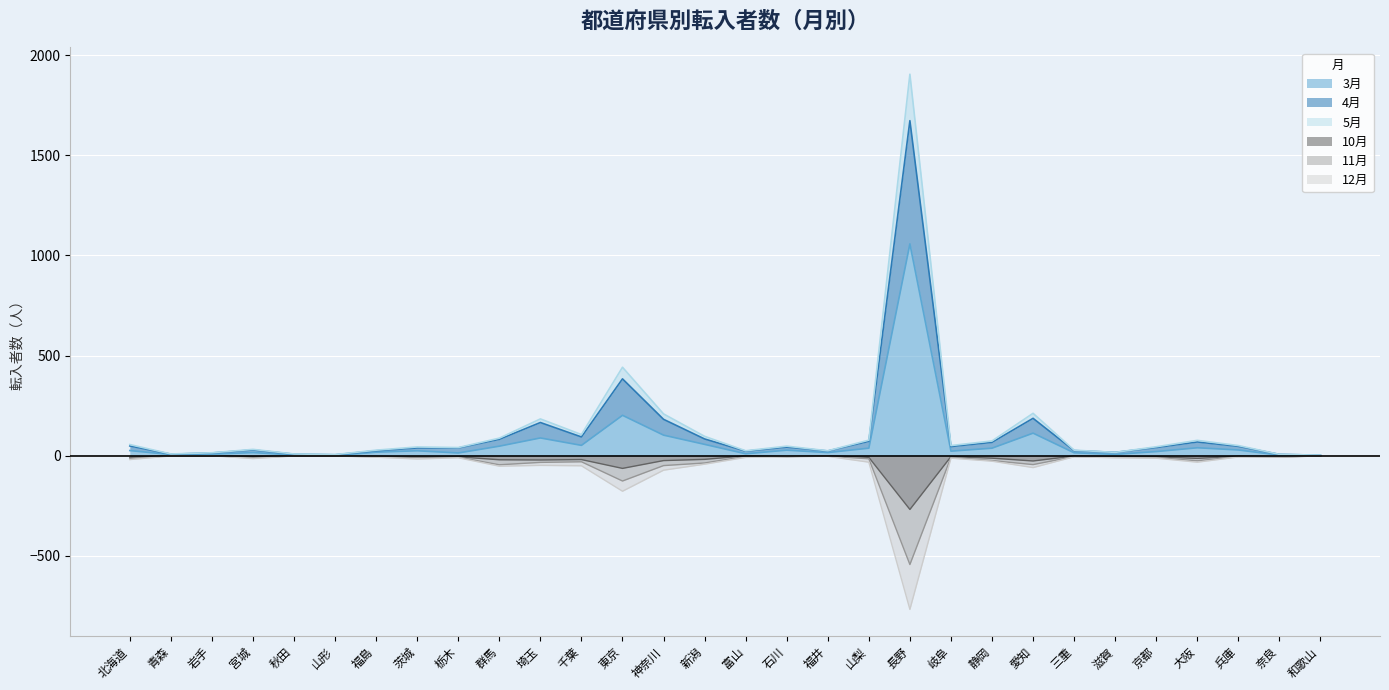

The value of 3月 at 埼玉 is 89. True or false?

True